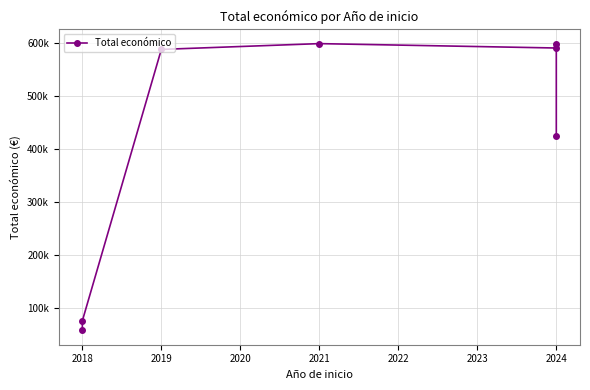

Reading right to left, extract all data points from this chart.

424720	597320	590382	598659	587734	75575	57500